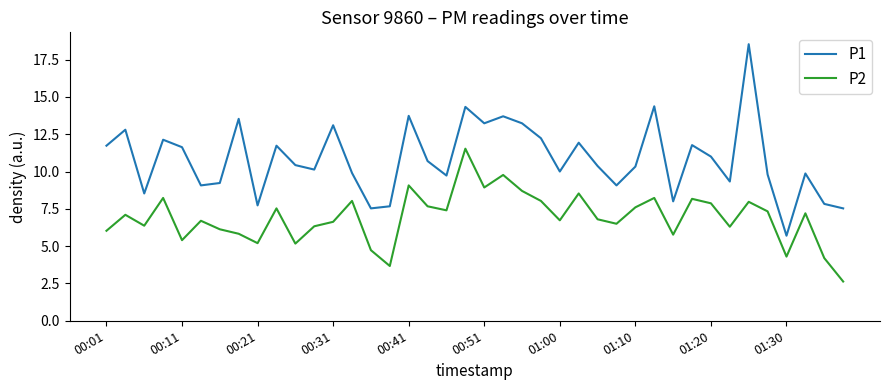

Which series has the largest total across all categories?

P1